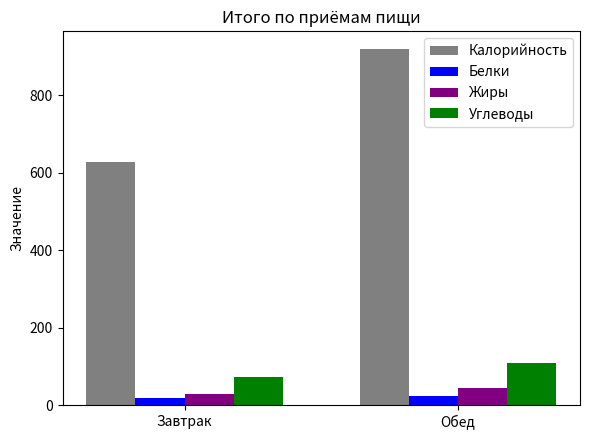

Reading left to right, list all the values displayed in this chart.

Калорийность: 628.4	918.4
Белки: 17.4	24.2
Жиры: 29.8	43.3
Углеводы: 71.6	107.5